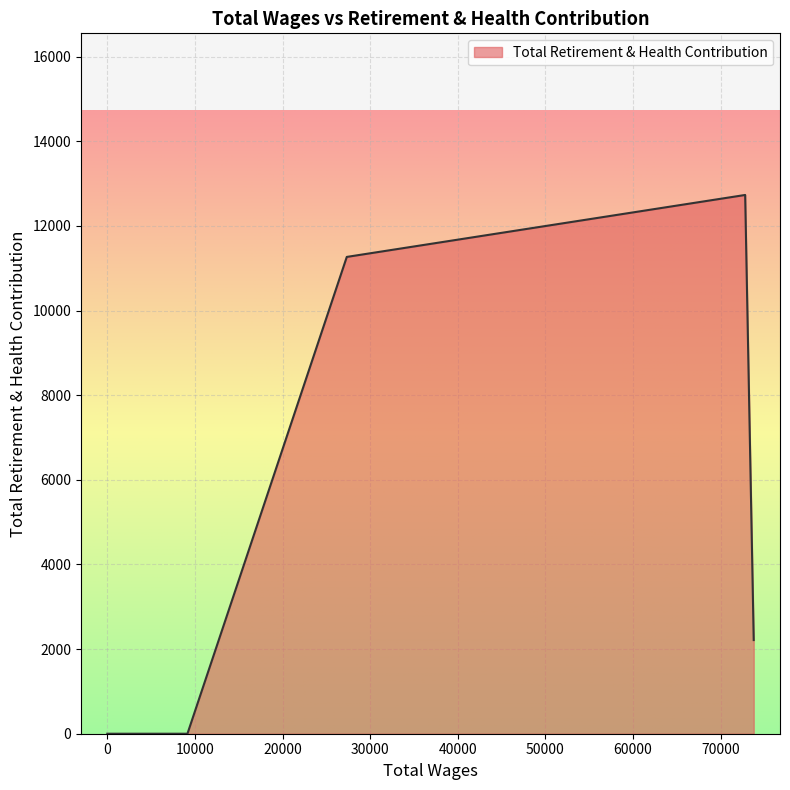

What is the maximum value shown in the chart?

12731